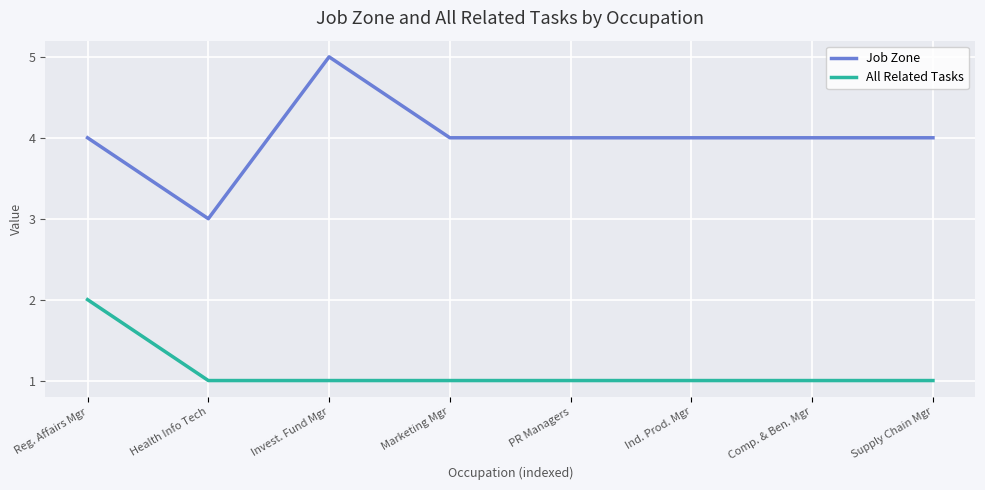

Is the value of All Related Tasks at Reg. Affairs Mgr greater than the value of Job Zone at Marketing Mgr?

No